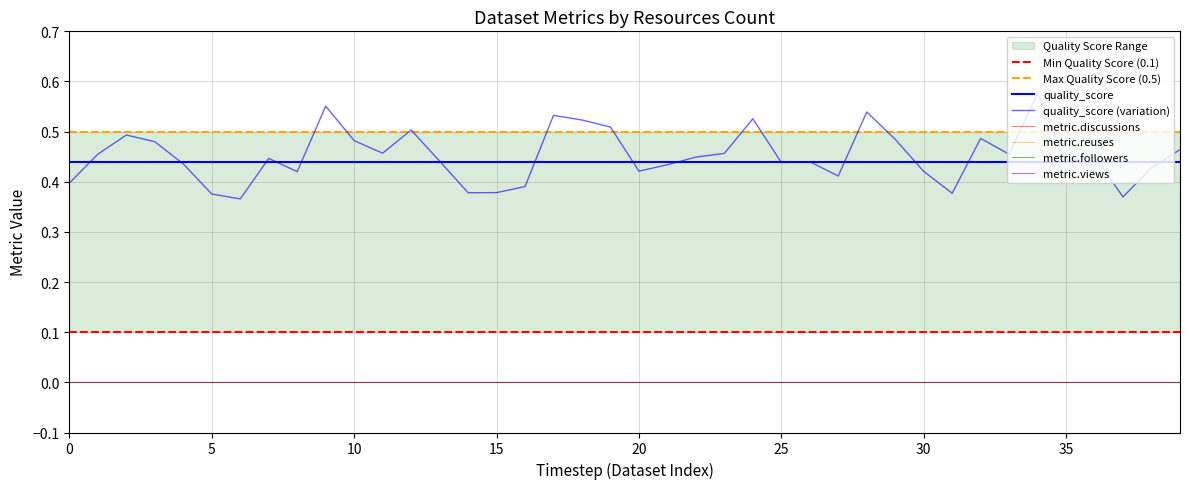

Is the value of metric.discussions at 5 greater than the value of quality_score at 36?

No